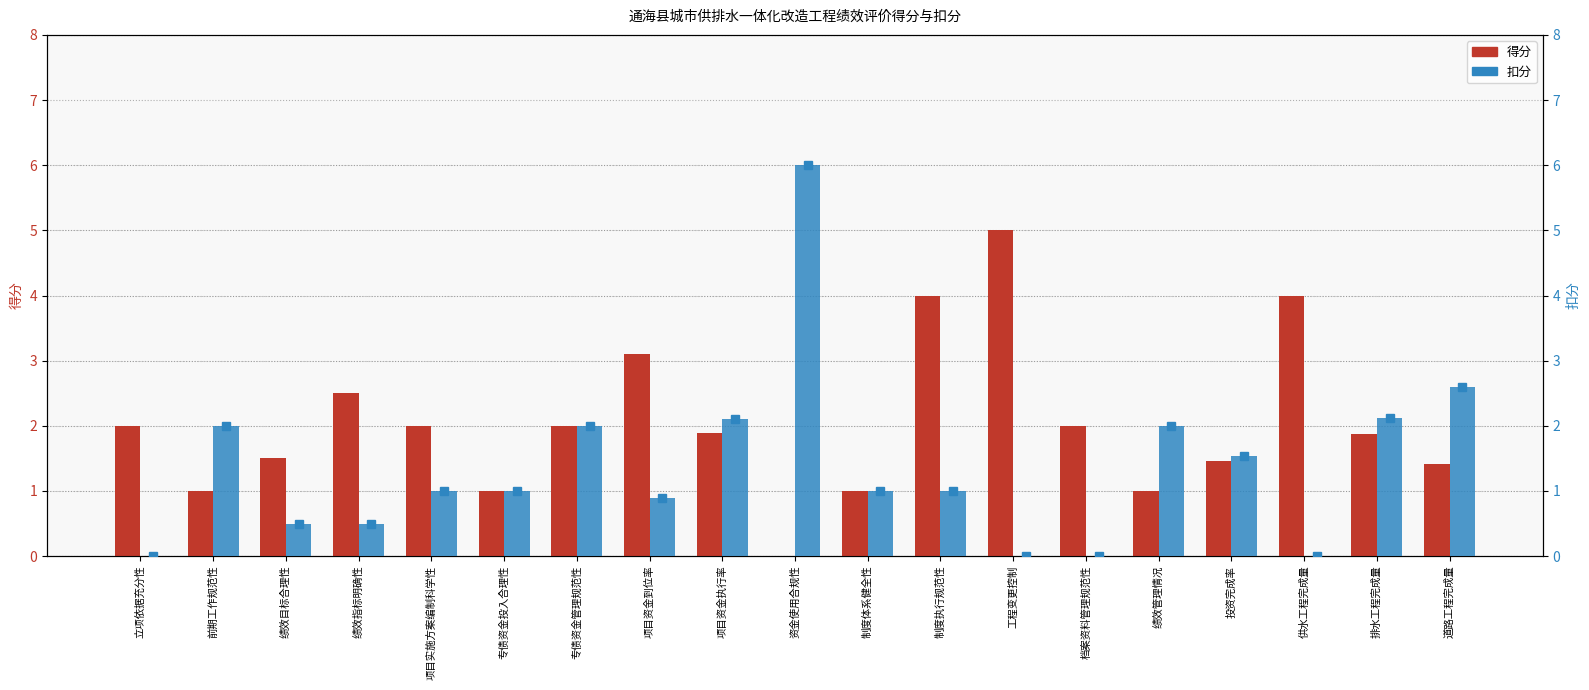

How many series are shown in this chart?

2